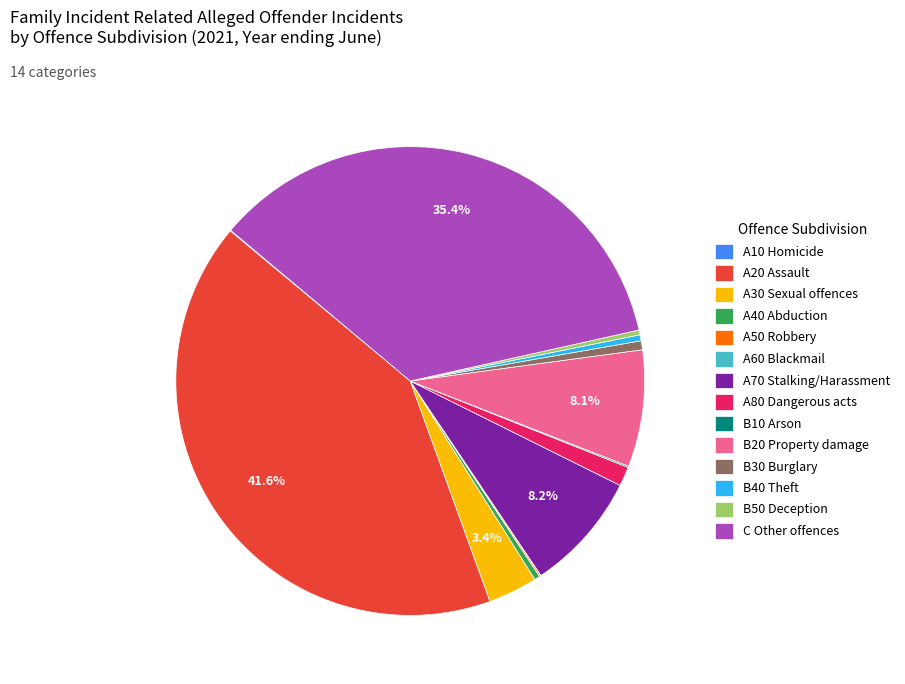

Does B50 Deception represent more than half of the total?

No